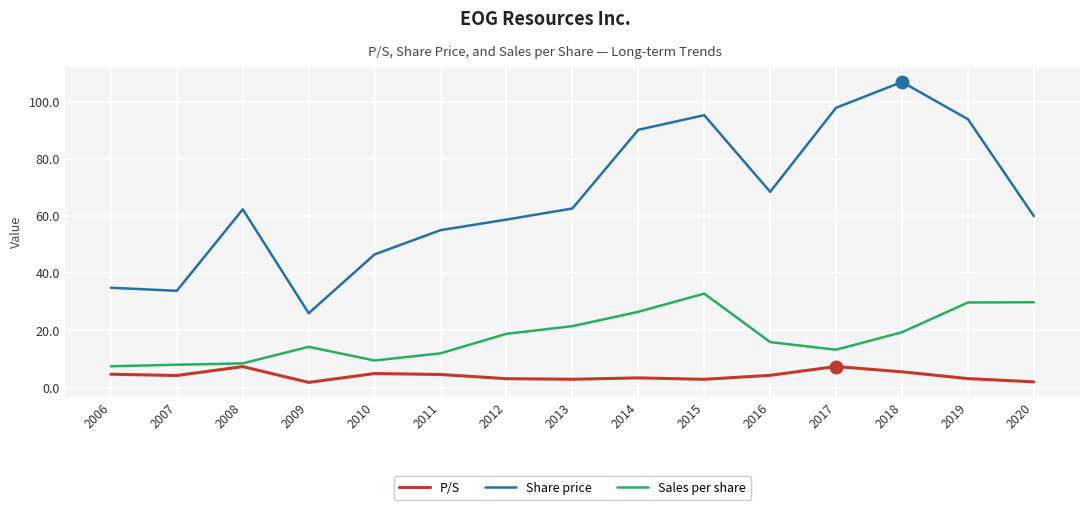

Which series has the largest total across all categories?

Share price